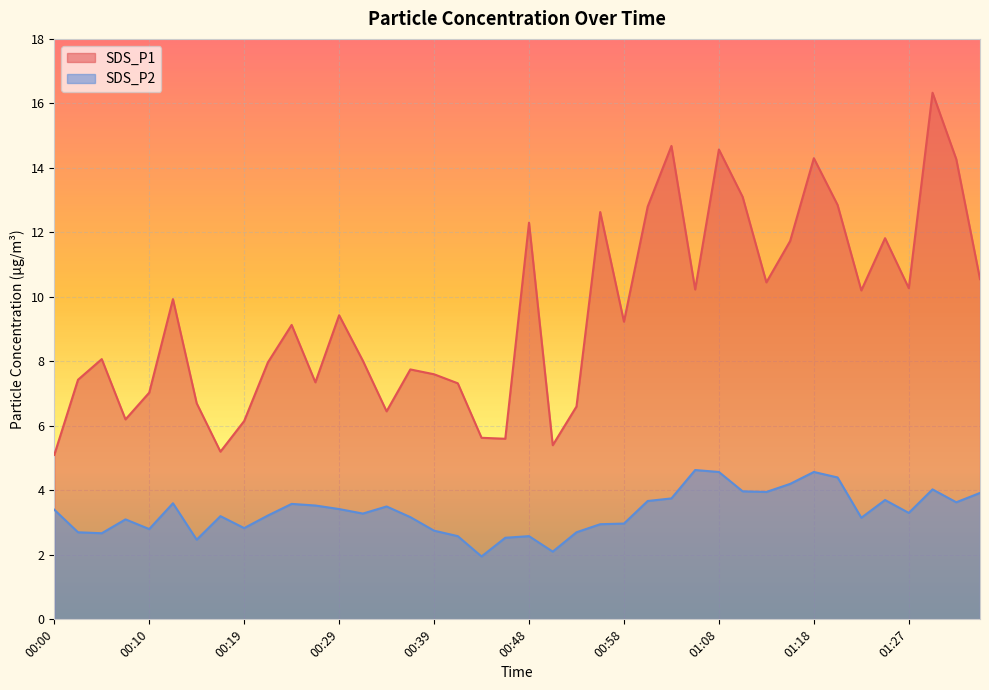

At how many categories does at least one series exceed 14?

5